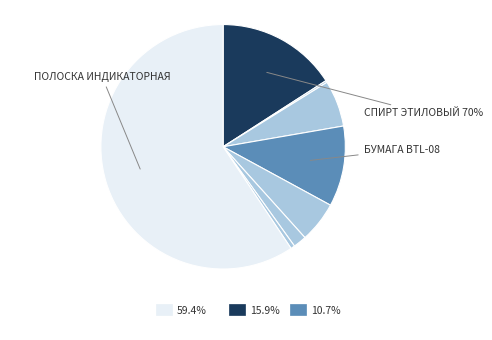

What is the ratio of the value at Спирт этиловый 70% to the value at Бумага ВТL-08?

1.5